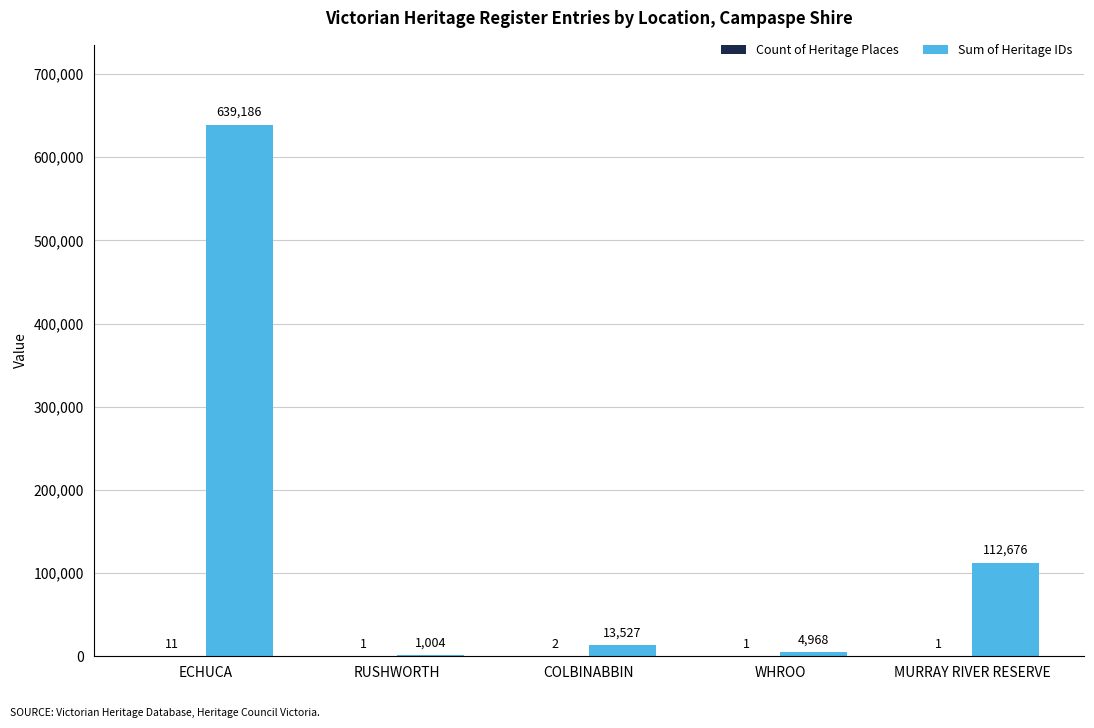

Does the chart contain stacked bars?

No